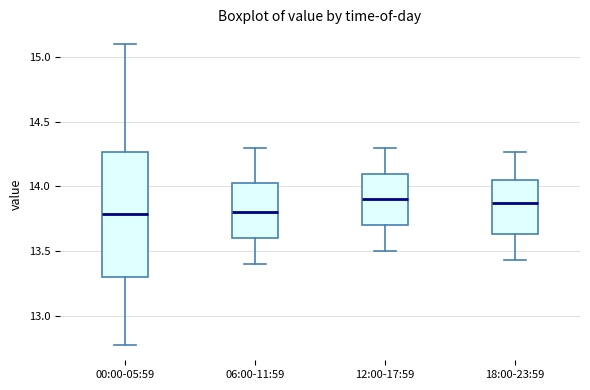

Reading left to right, read every box against the y-axis: the position of its median line, the range the box covers, and the ends of its whiskers. The values are not printed on the chart, so give them approximately, as read against the axis.

00:00-05:59: median 13.80, box 13.30 to 14.25, whiskers 12.75 to 15.10
06:00-11:59: median 13.80, box 13.60 to 14.05, whiskers 13.40 to 14.30
12:00-17:59: median 13.90, box 13.70 to 14.10, whiskers 13.50 to 14.30
18:00-23:59: median 13.85, box 13.65 to 14.05, whiskers 13.45 to 14.25